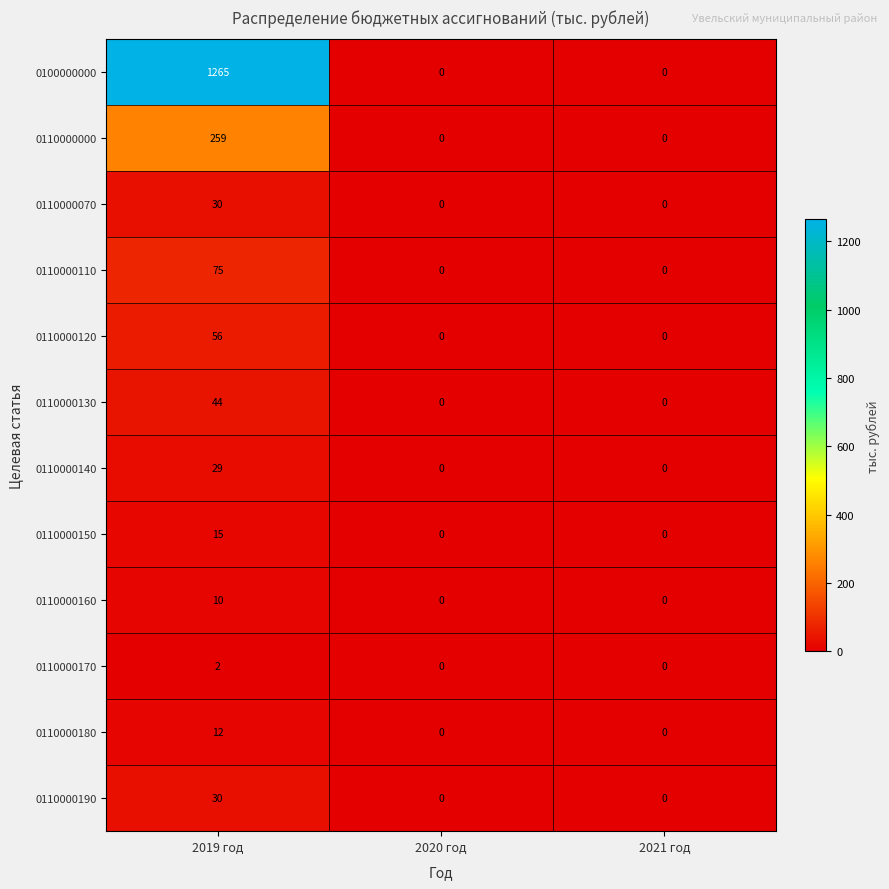

Which series has the largest range (max minus min)?

0100000000